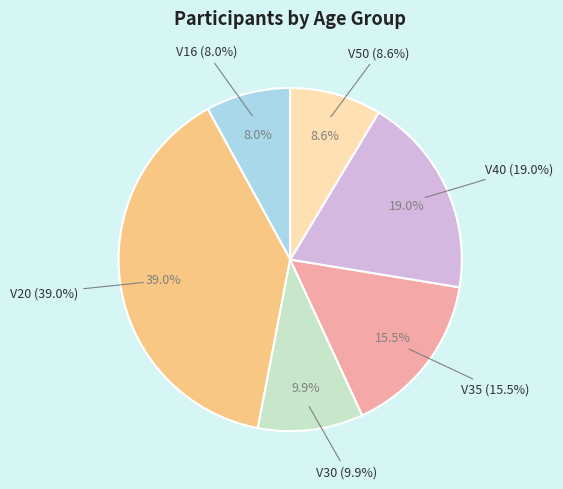

Is there any slice that represents more than half of the pie?

No